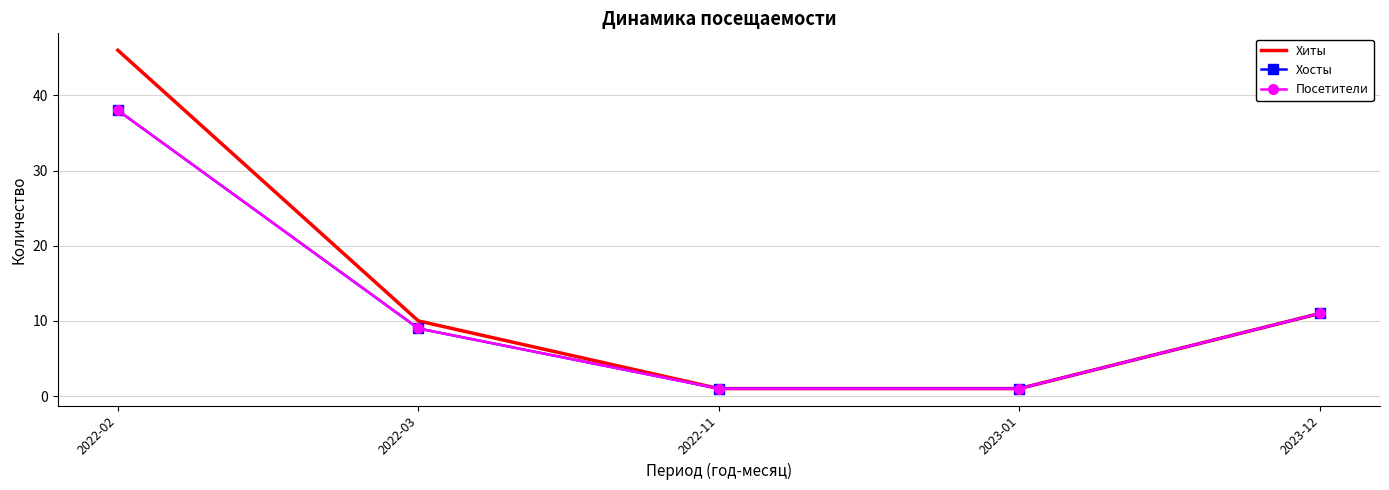

Is the value of Хиты at 2022-11 greater than the value of Посетители at 2022-11?

No